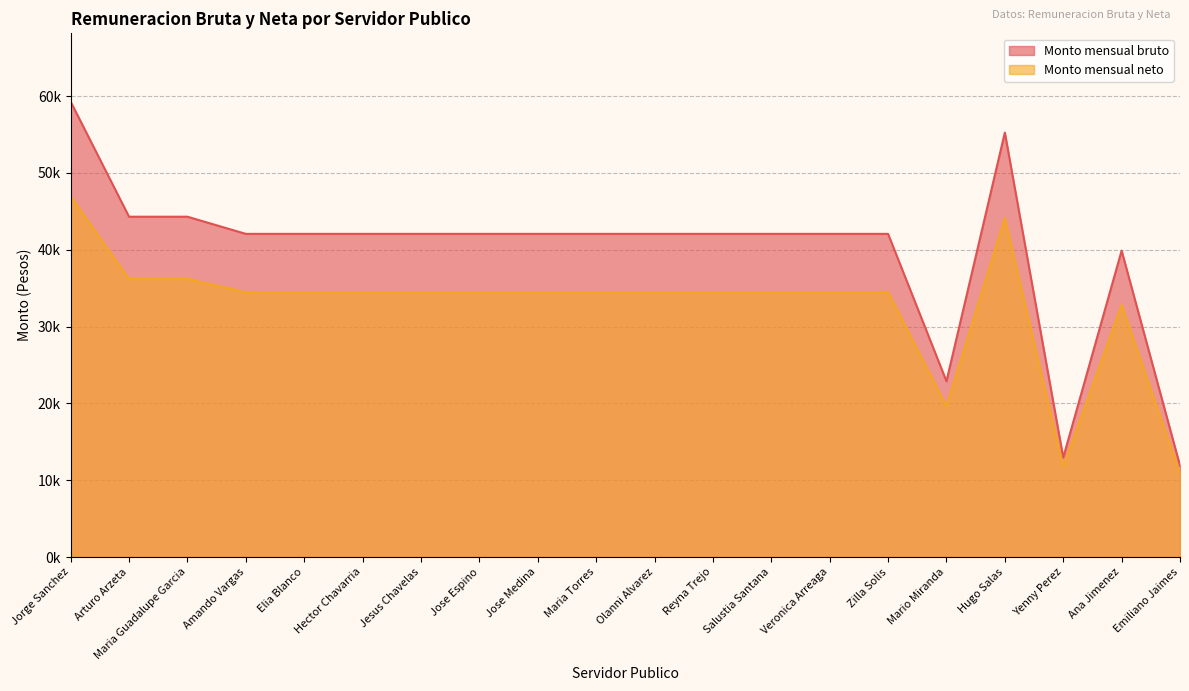

Rank the series by their maximum value, from highest to lowest.

Monto mensual bruto, Monto mensual neto